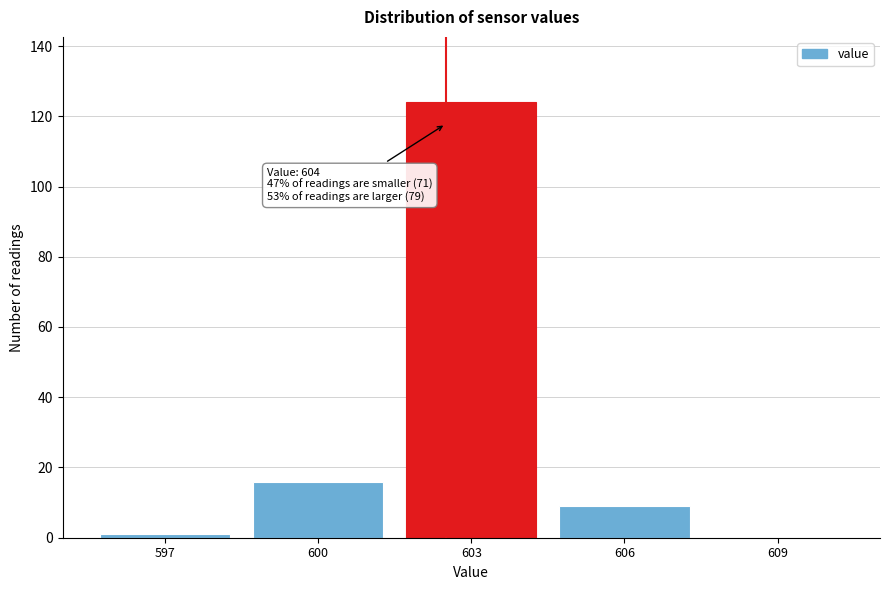

Reading left to right, extract all data points from this chart.

597=1	600=16	603=124	606=9	609=0